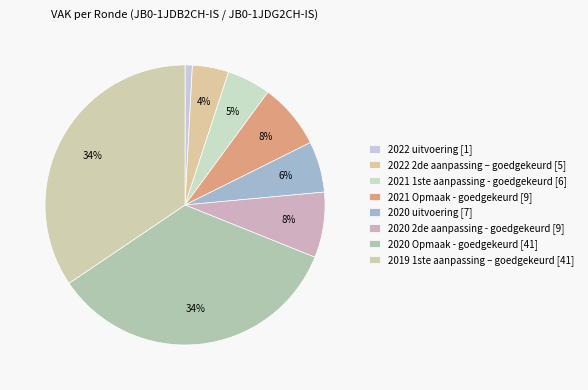

Is it true that 2020 2de aanpassing - goedgekeurd [9] is 21% of the pie?

False